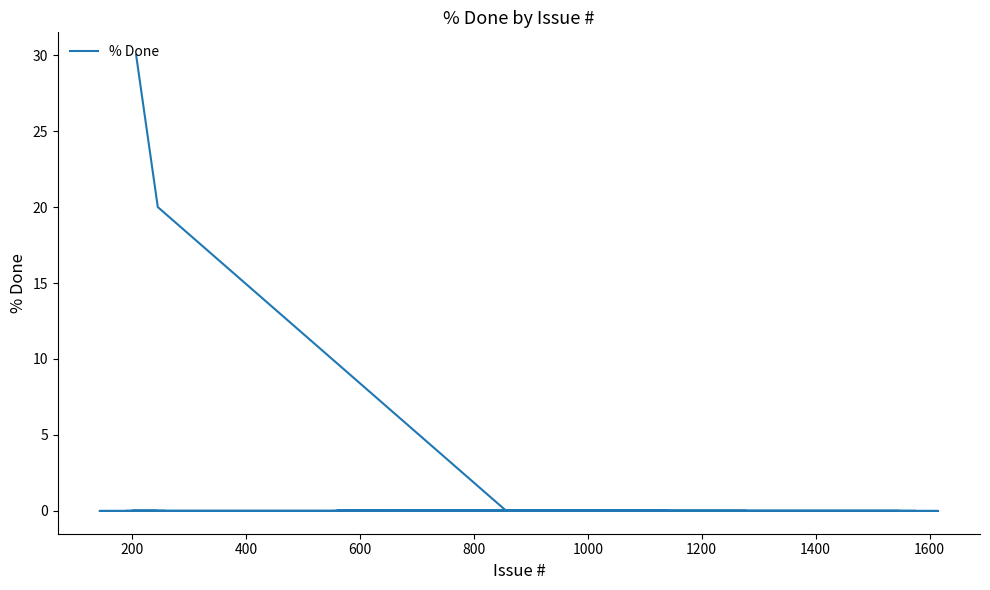

How many lines are shown in the chart?

1